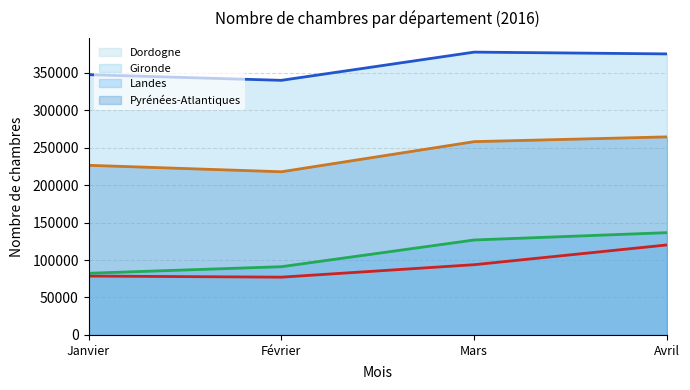

Which series changed the most between Février and Avril?

Pyrénées-Atlantiques